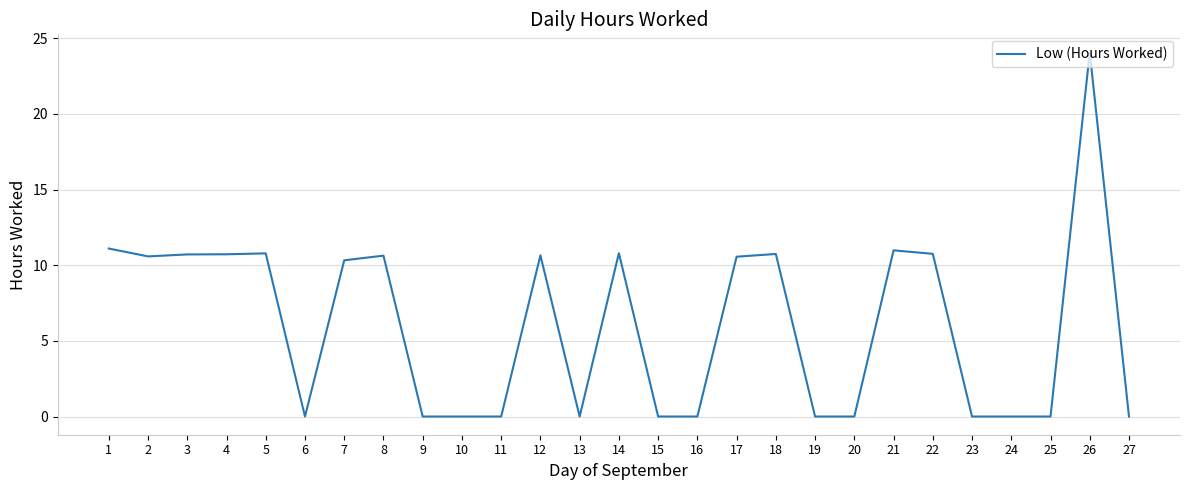

Where does the data first go above 10?

1